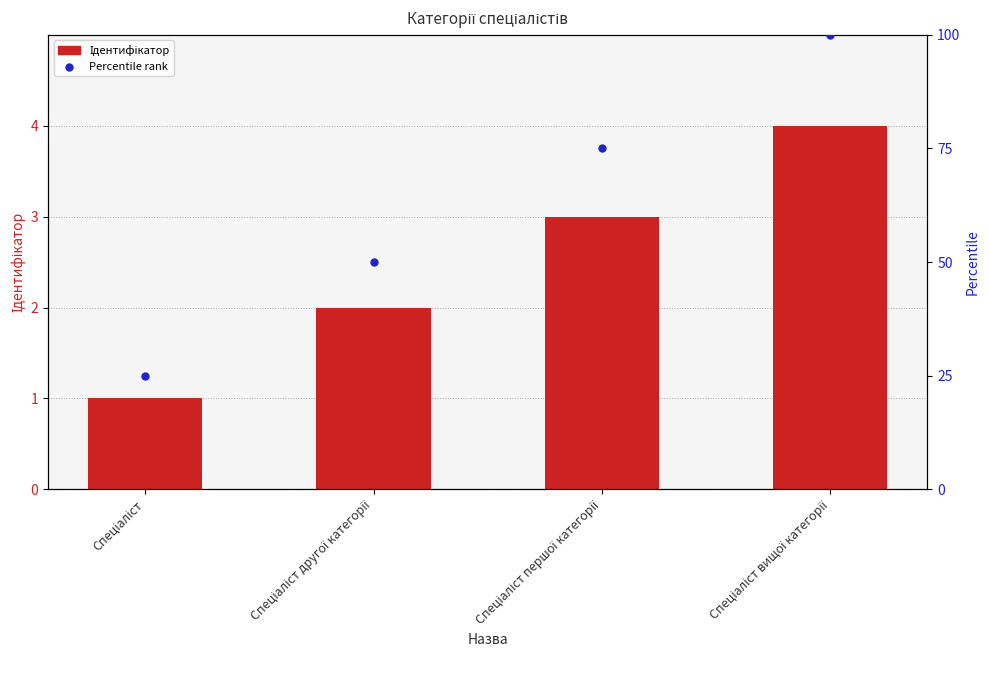

Which series contains the lowest Y value?

Ідентифікатор